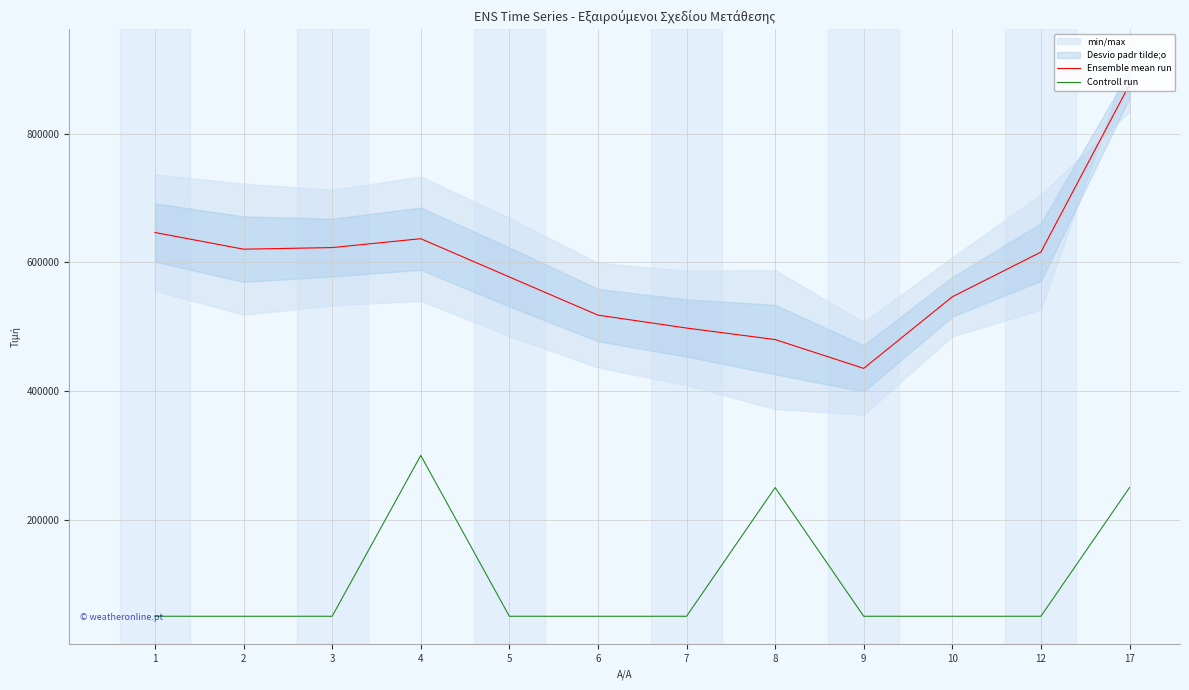

At which category does Controll run reach its first local peak?

4